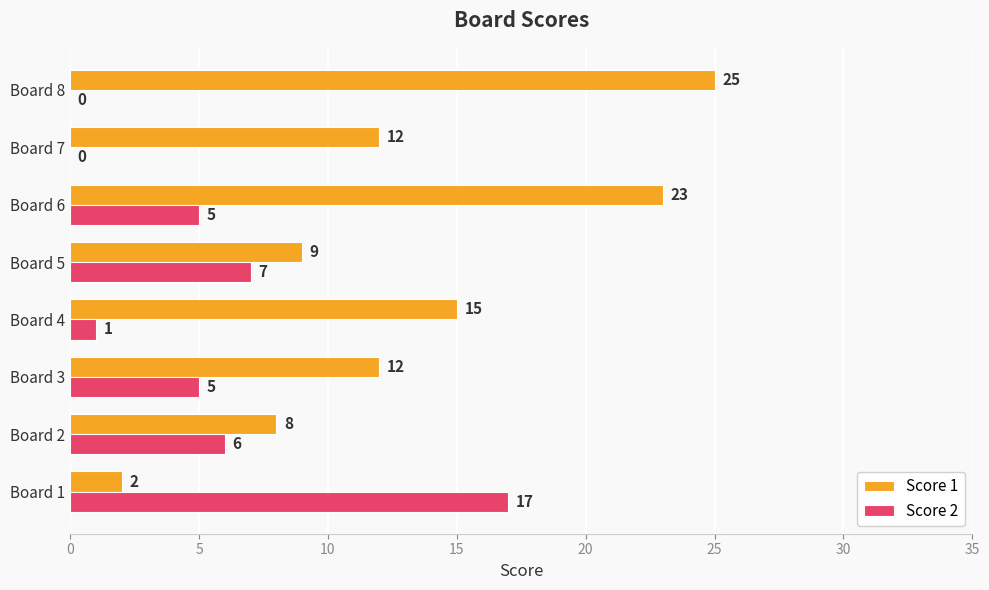

Is it true that Score 2 equals 6 at Board 2?

True